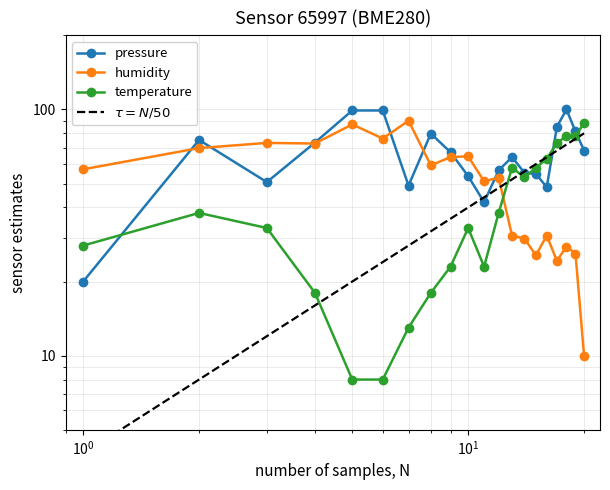

List the series in order of their overall mean, highest first.

pressure, humidity, temperature